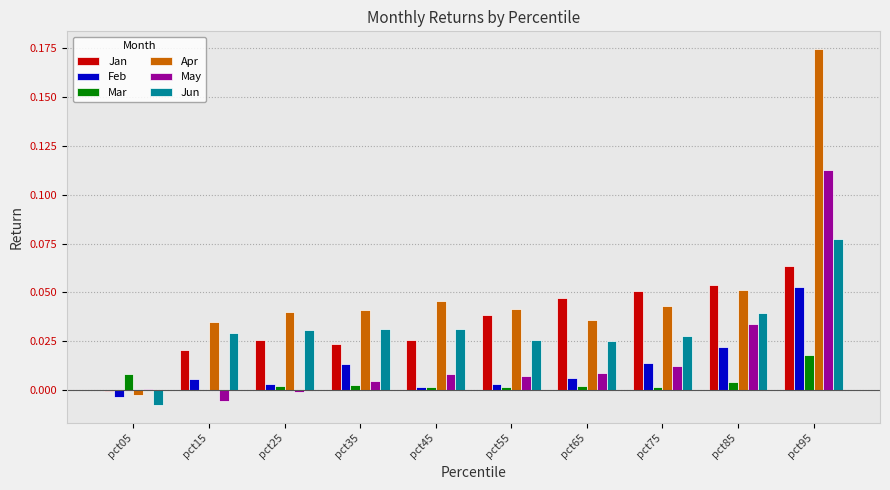

The Jun series shows 0.0 at pct85. True or false?

True